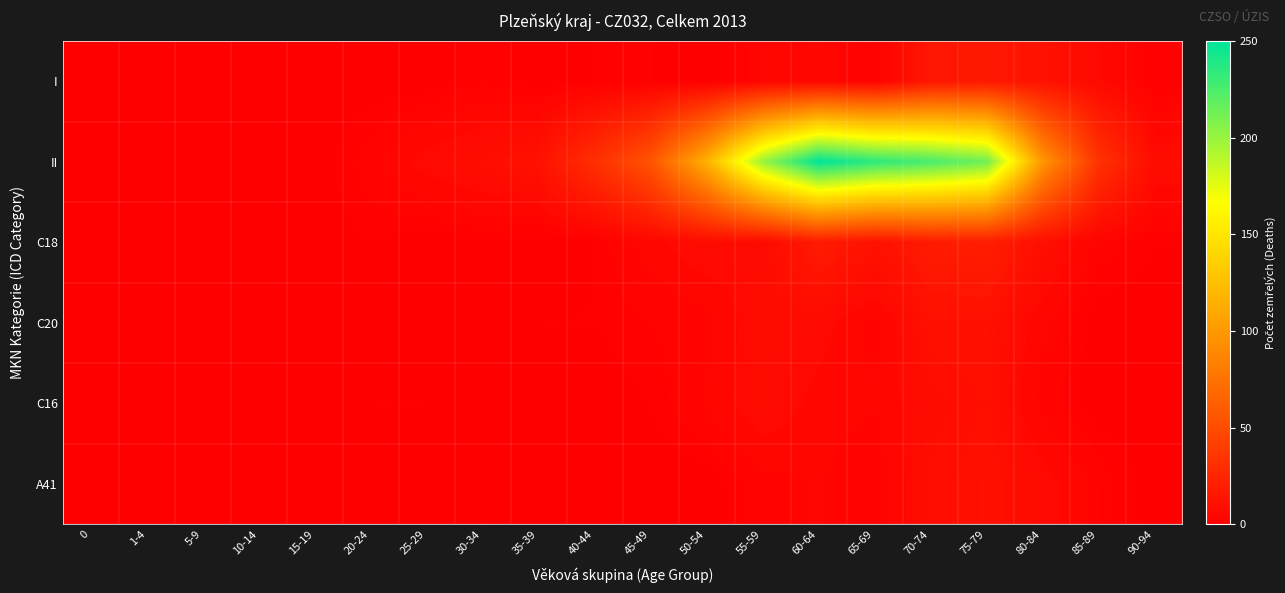

List the series in order of their peak value, highest first.

II, C18, I, C20, A41, C16